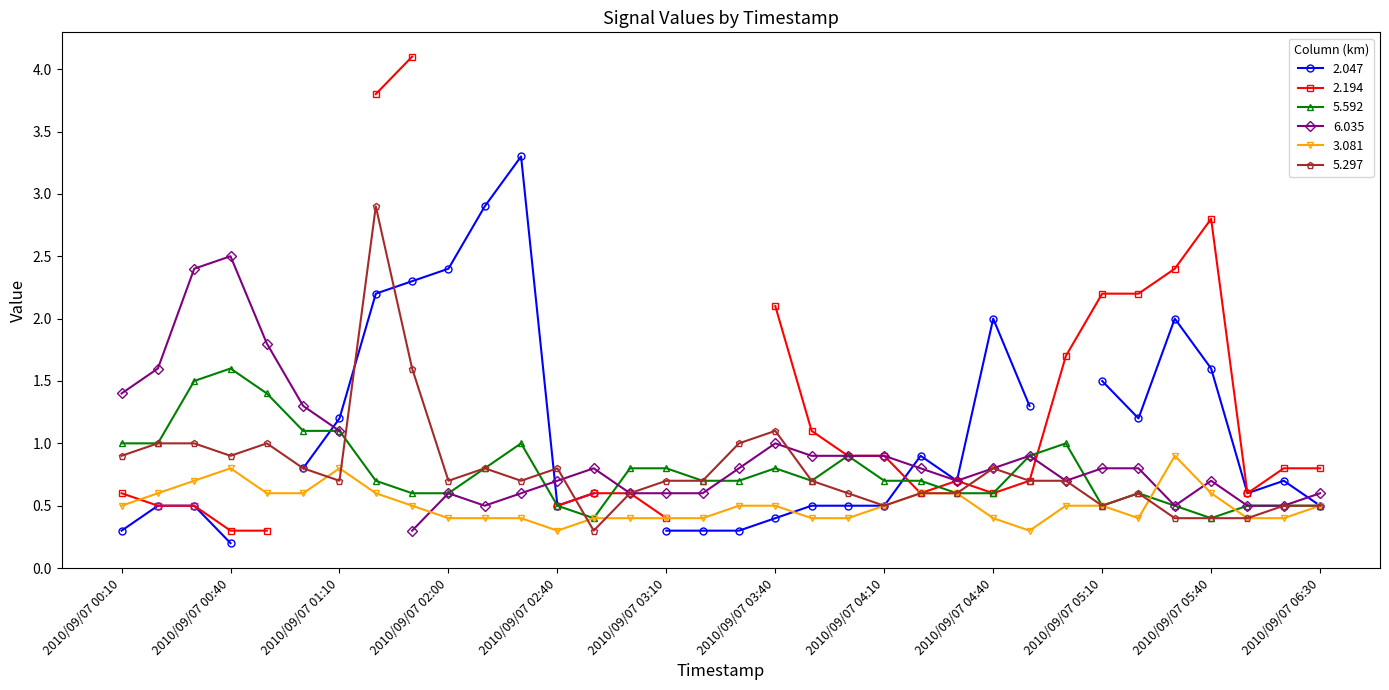

What is the label of the 27th point from the left?

2010/09/07 05:00